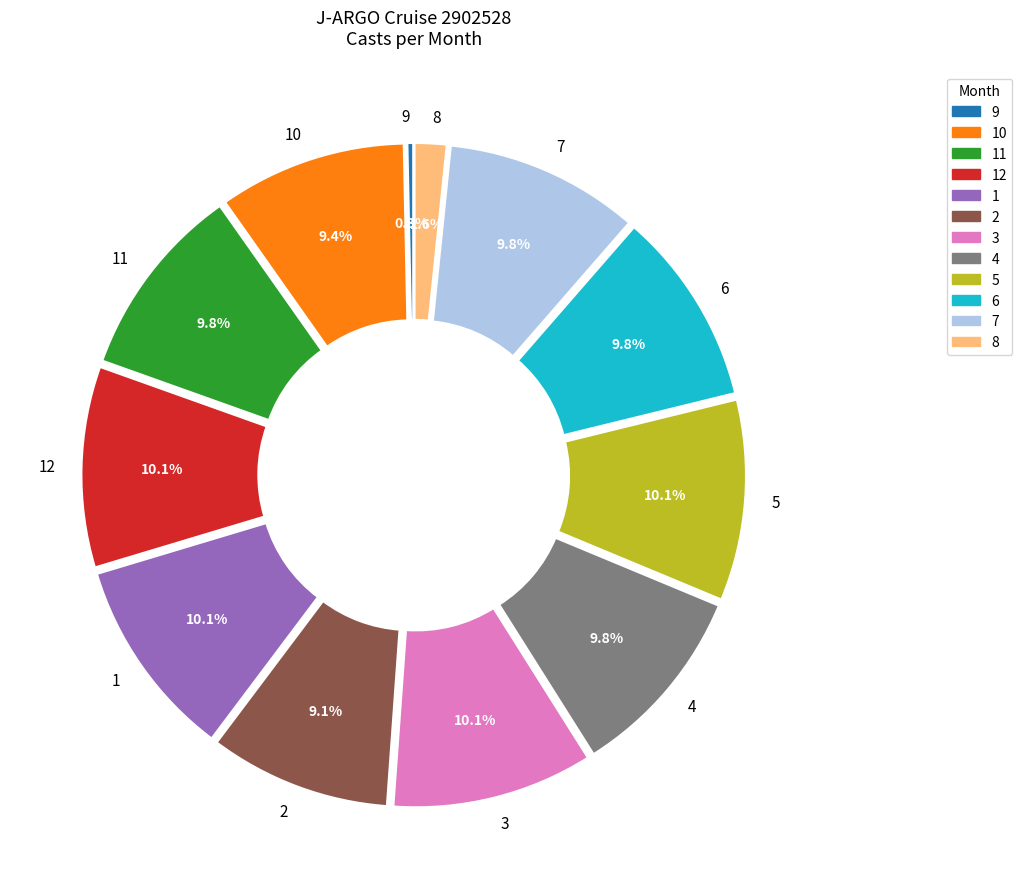

To the nearest percent, what is the combined percentage of 4 and 2?

19%